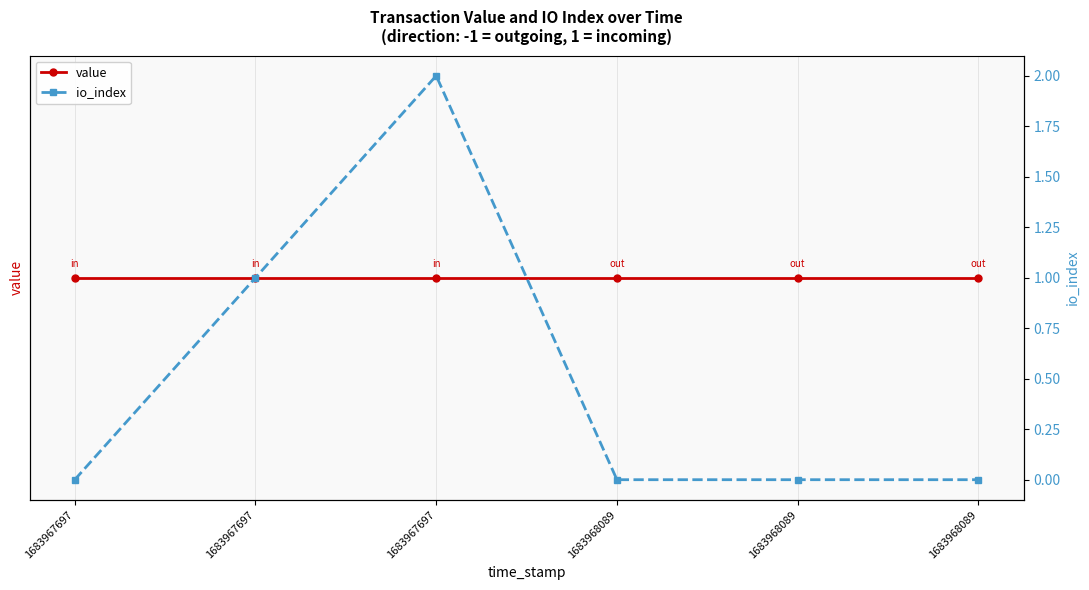

Rank the series by their average value, from highest to lowest.

value, io_index